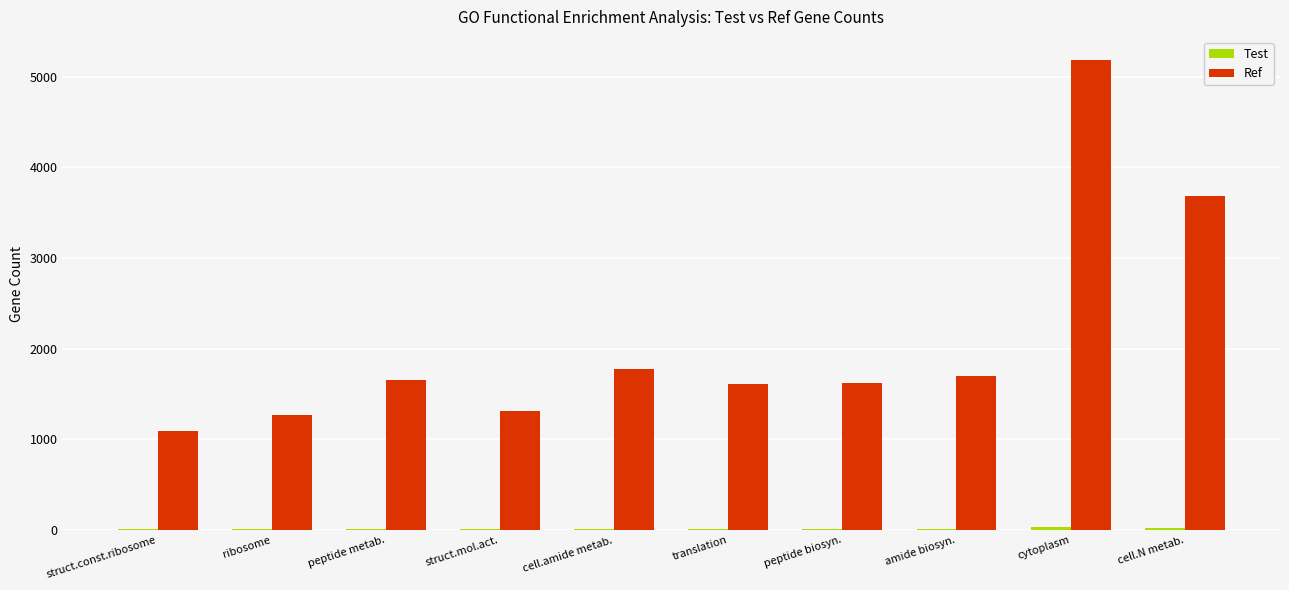

At which category is the sum across all series the highest?

cytoplasm